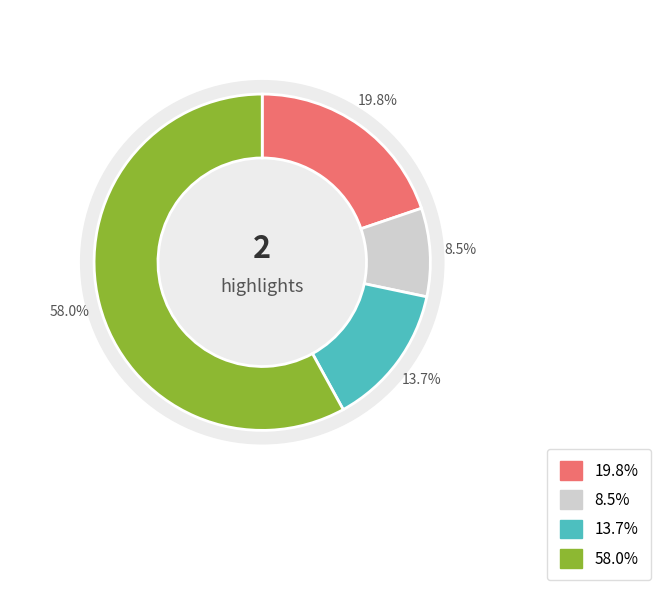

Is it true that 19132 is 36% of the pie?

True